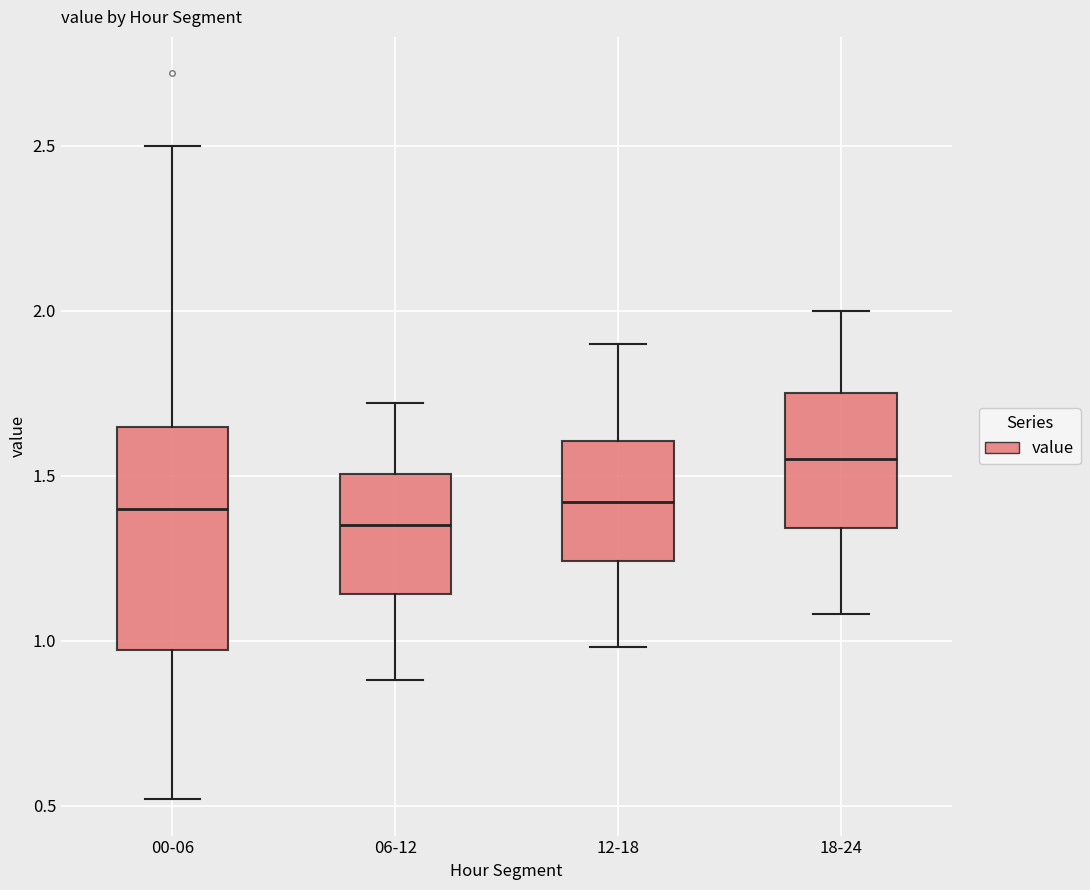

Reading left to right, transcribe this box plot: for each box, give where its median line is, the range the box spans, and where its two whiskers end, as read against the y-axis. The values are not printed on the chart, so give them approximately, as read against the axis.

00-06: median 1.40, box 0.95 to 1.65, whiskers 0.50 to 2.50
06-12: median 1.35, box 1.15 to 1.50, whiskers 0.90 to 1.70
12-18: median 1.40, box 1.25 to 1.60, whiskers 1.00 to 1.90
18-24: median 1.55, box 1.35 to 1.75, whiskers 1.10 to 2.00